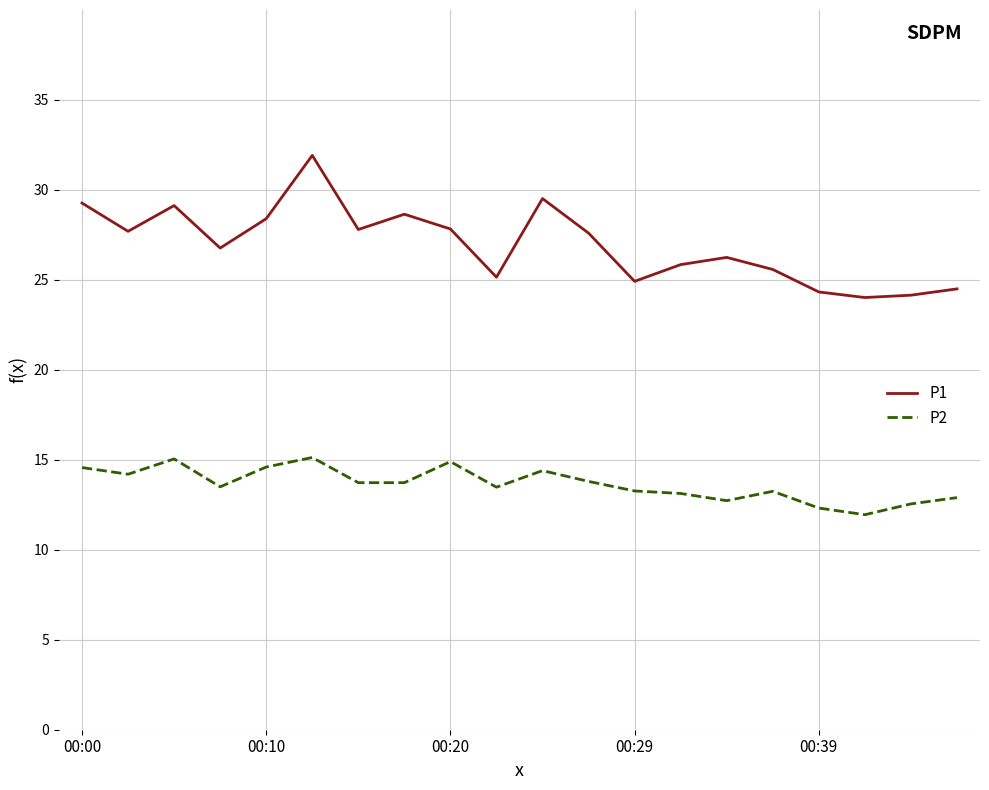

What is the sum of all P1 values?

539.3